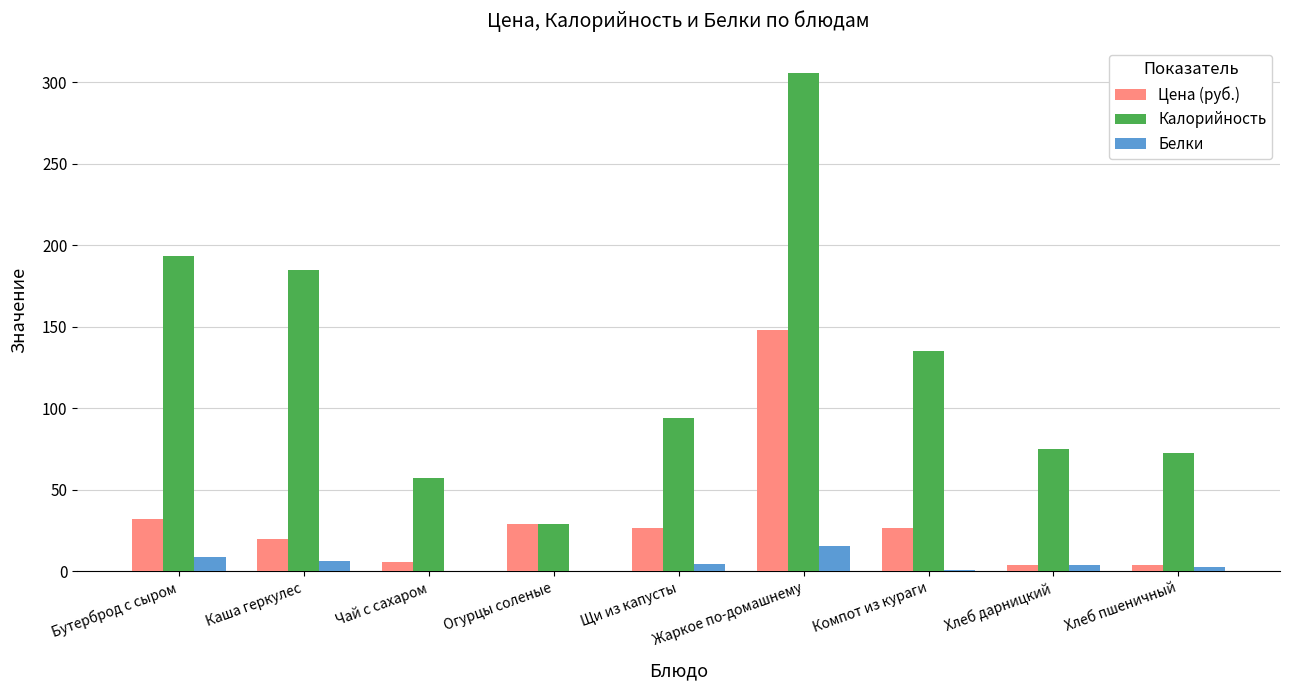

At which label is Калорийность closest to 167?

Каша геркулес